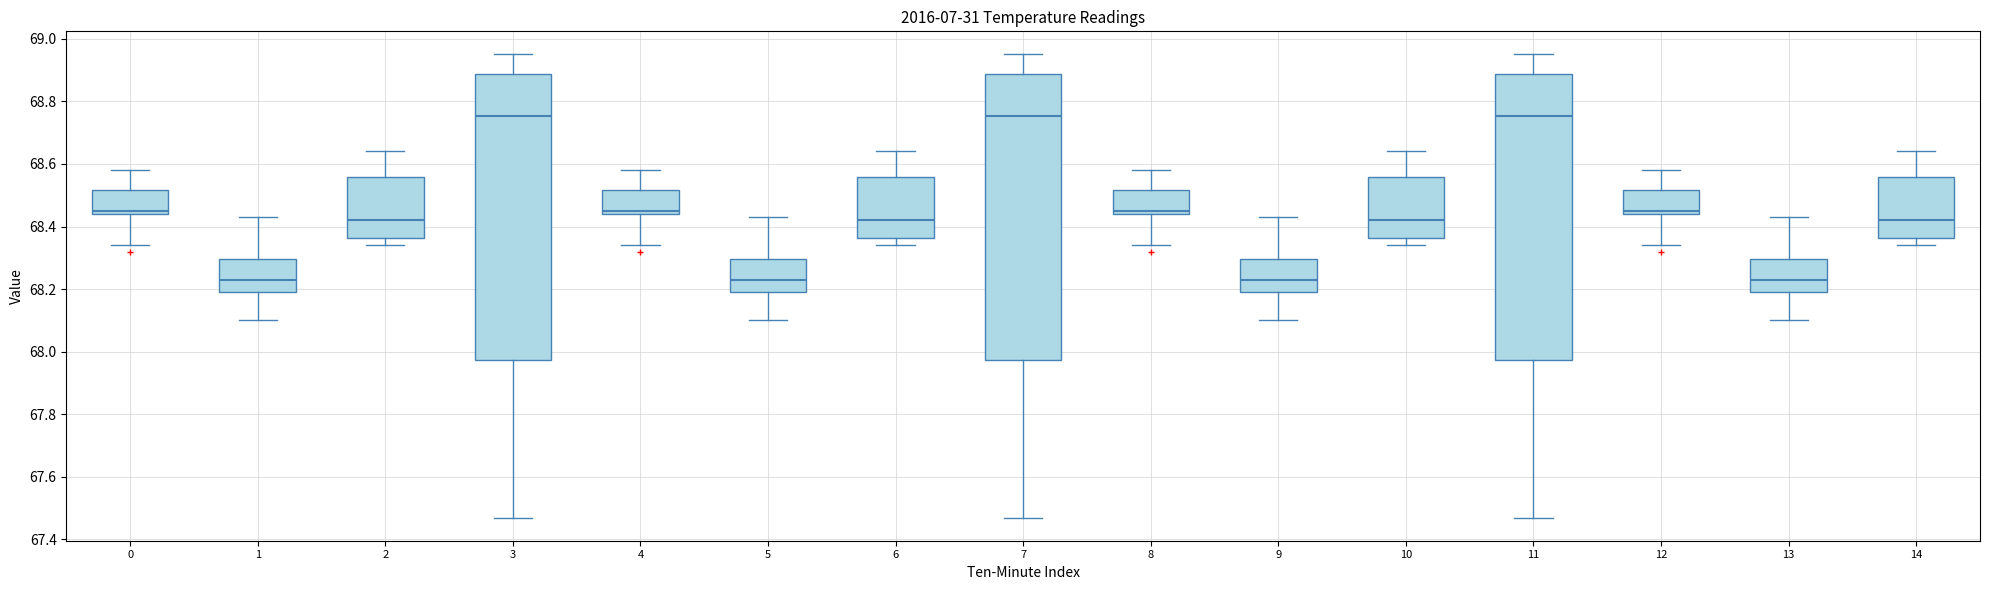

Reading left to right, read every box against the y-axis: the position of its median line, the range the box covers, and the ends of its whiskers. The values are not printed on the chart, so give them approximately, as read against the axis.

0: median 68.46, box 68.44 to 68.52, whiskers 68.34 to 68.58
1: median 68.24, box 68.20 to 68.30, whiskers 68.10 to 68.44
2: median 68.42, box 68.36 to 68.56, whiskers 68.34 to 68.64
3: median 68.76, box 67.98 to 68.88, whiskers 67.48 to 68.96
4: median 68.46, box 68.44 to 68.52, whiskers 68.34 to 68.58
5: median 68.24, box 68.20 to 68.30, whiskers 68.10 to 68.44
6: median 68.42, box 68.36 to 68.56, whiskers 68.34 to 68.64
7: median 68.76, box 67.98 to 68.88, whiskers 67.48 to 68.96
8: median 68.46, box 68.44 to 68.52, whiskers 68.34 to 68.58
9: median 68.24, box 68.20 to 68.30, whiskers 68.10 to 68.44
10: median 68.42, box 68.36 to 68.56, whiskers 68.34 to 68.64
11: median 68.76, box 67.98 to 68.88, whiskers 67.48 to 68.96
12: median 68.46, box 68.44 to 68.52, whiskers 68.34 to 68.58
13: median 68.24, box 68.20 to 68.30, whiskers 68.10 to 68.44
14: median 68.42, box 68.36 to 68.56, whiskers 68.34 to 68.64